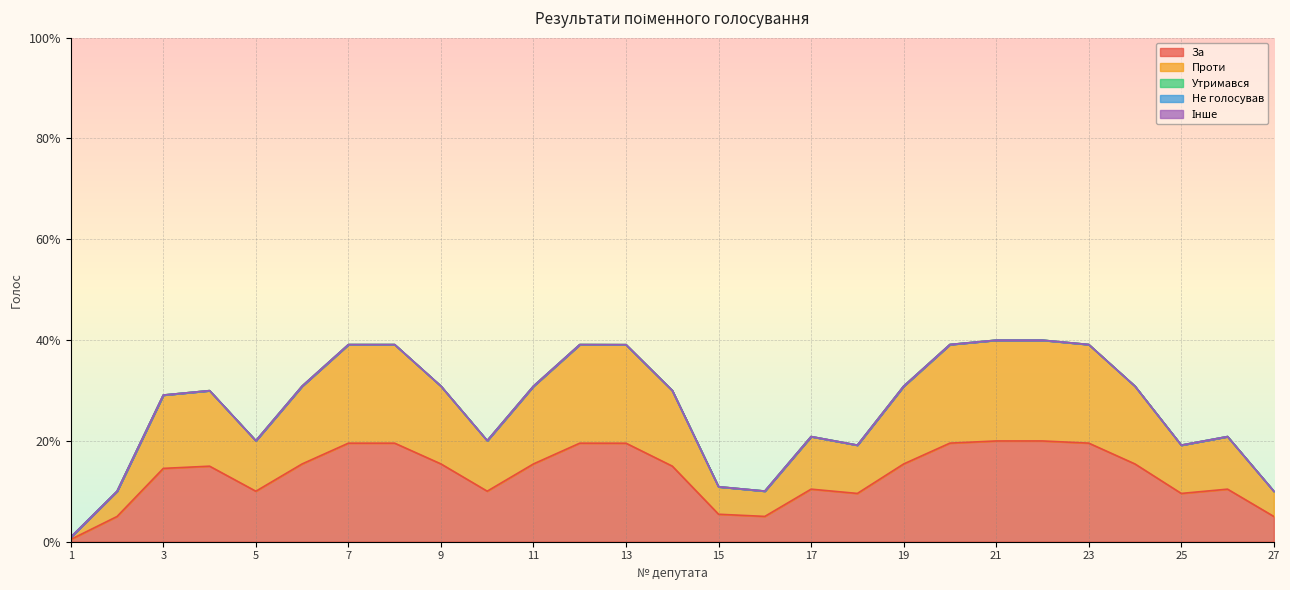

What is the sum of all За values?

18